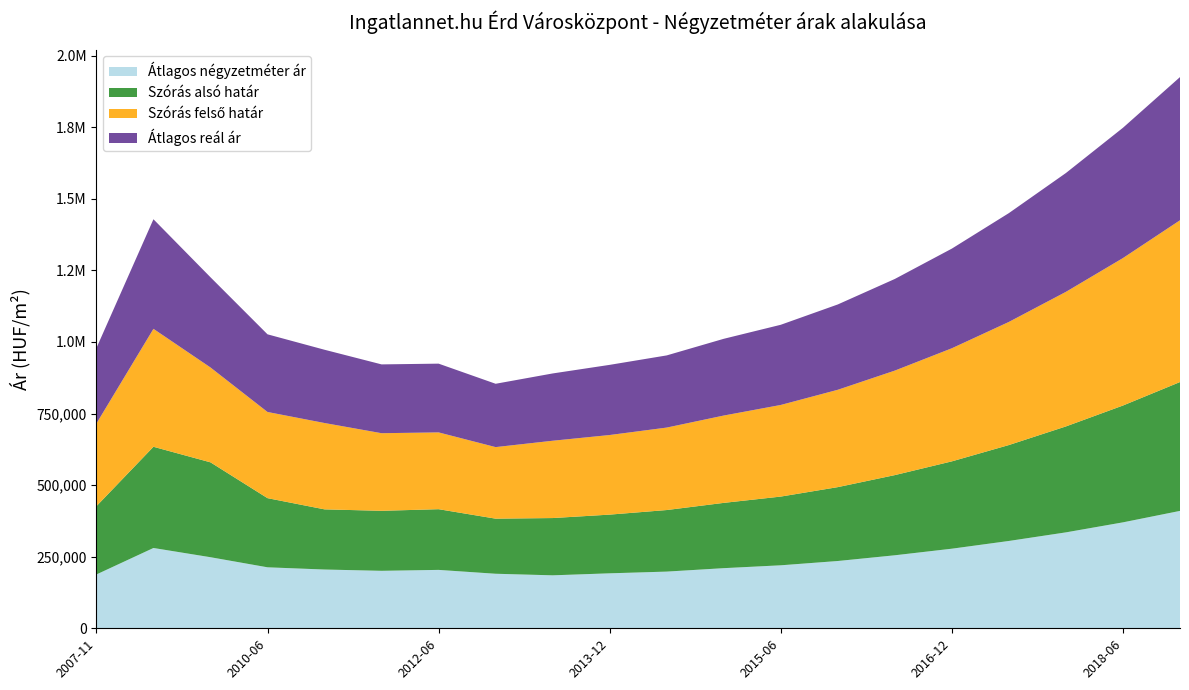

Reading left to right, extract all data points from this chart.

Átlagos négyzetméter ár: 187980	280459	248228	212990	205244	200756	203957	190468	185000	192000	198000	210000	220000	235000	255000	278000	305000	335000	370000	410000
Szórás alsó határ: 238441	353453	331345	241518	210099	209523	211987	192415	200000	205000	215000	228000	240000	258000	280000	305000	335000	370000	408000	450000
Szórás felső határ: 288689	411907	331345	300916	301565	271053	268199	249895	270000	278000	288000	305000	320000	340000	365000	395000	430000	470000	515000	565000
Átlagos reál ár: 263565	382680	315008	271217	255832	240288	240093	221155	235000	245000	252000	268000	280000	298000	320000	348000	380000	415000	455000	500000